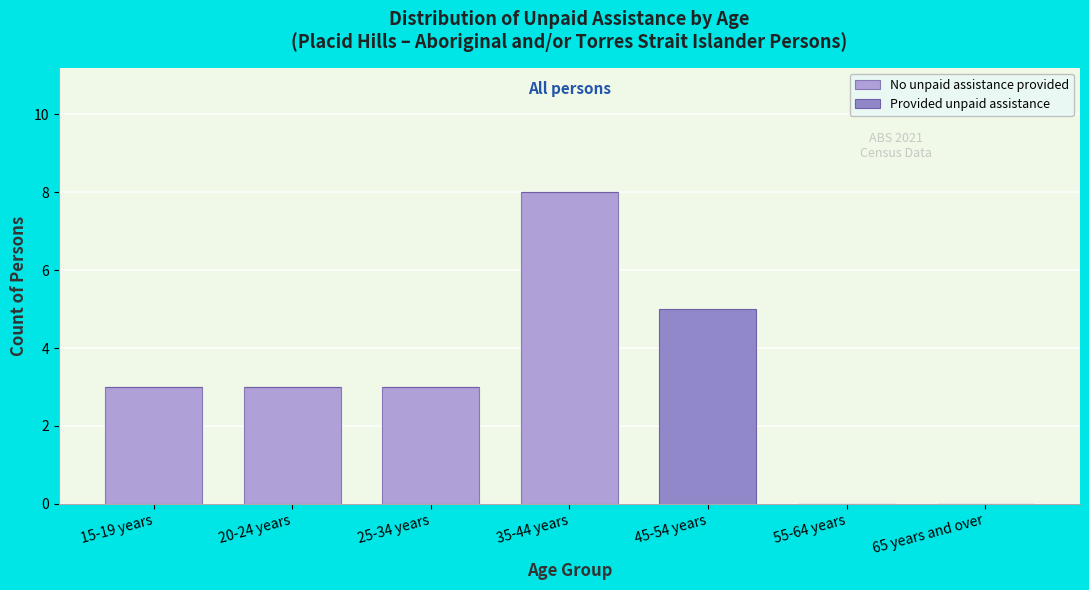

Reading left to right, transcribe the values for No unpaid assistance provided.

15-19 years=3	20-24 years=3	25-34 years=3	35-44 years=8	45-54 years=0	55-64 years=0	65 years and over=0